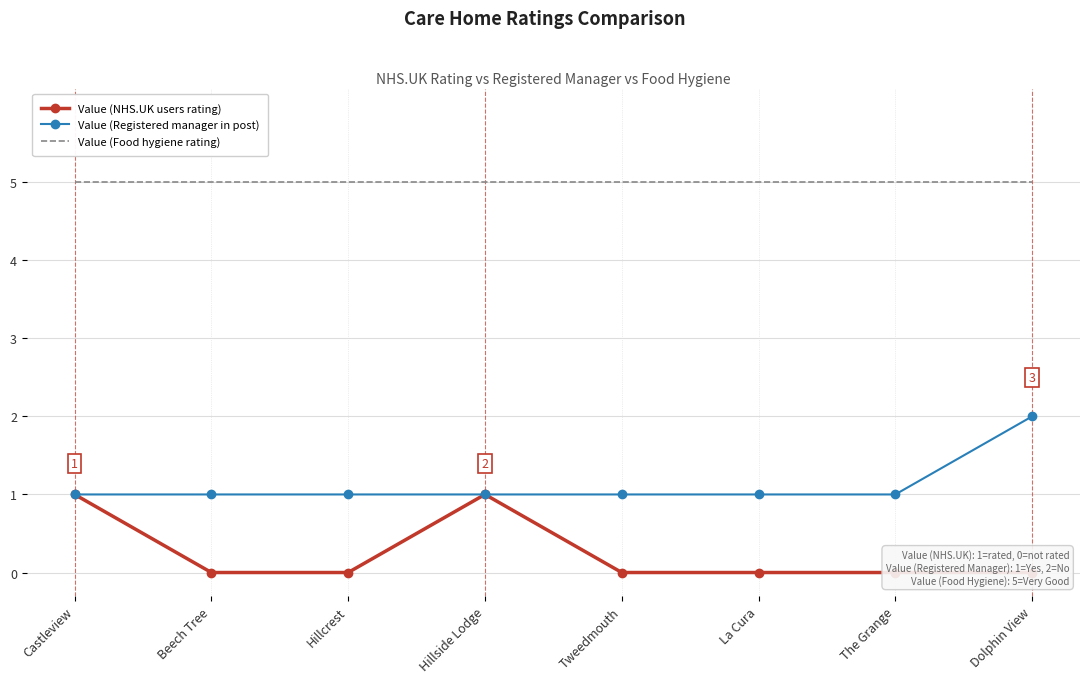

What is the greatest value displayed?

5